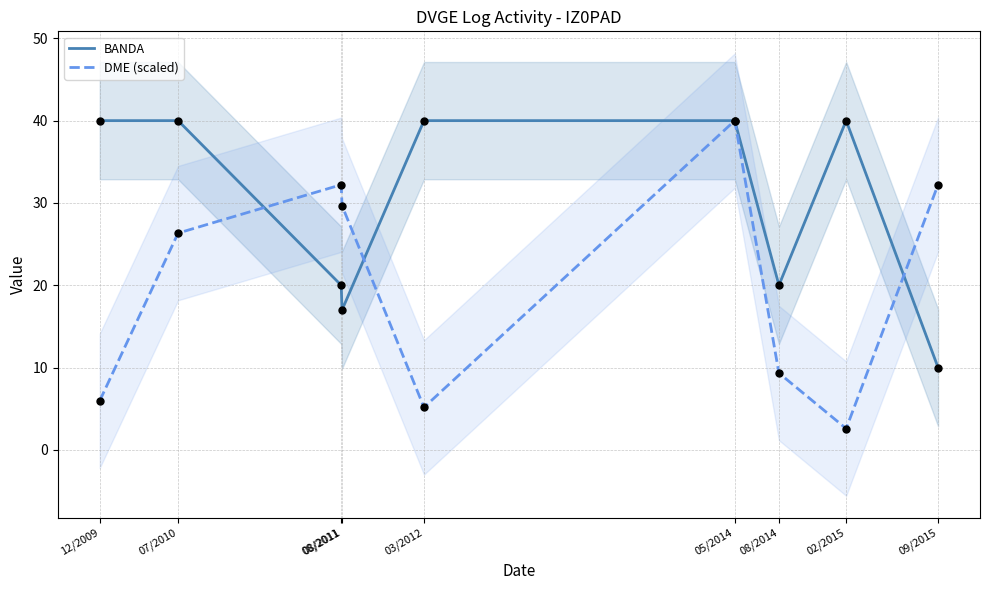

Which series reaches the maximum Y coordinate?

BANDA